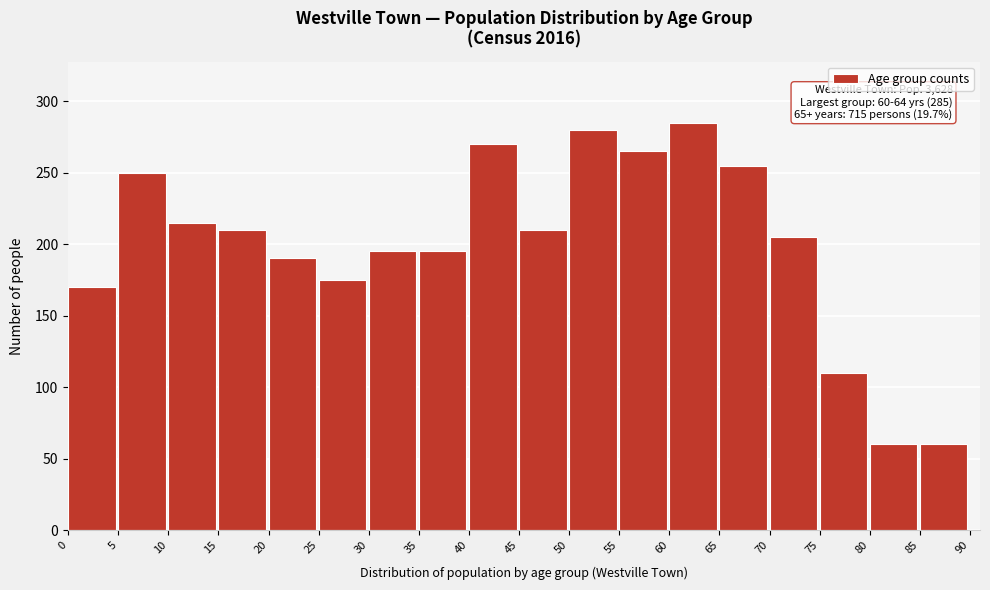

Reading left to right, list all the values displayed in this chart.

170	250	215	210	190	175	195	195	270	210	280	265	285	255	205	110	60	60